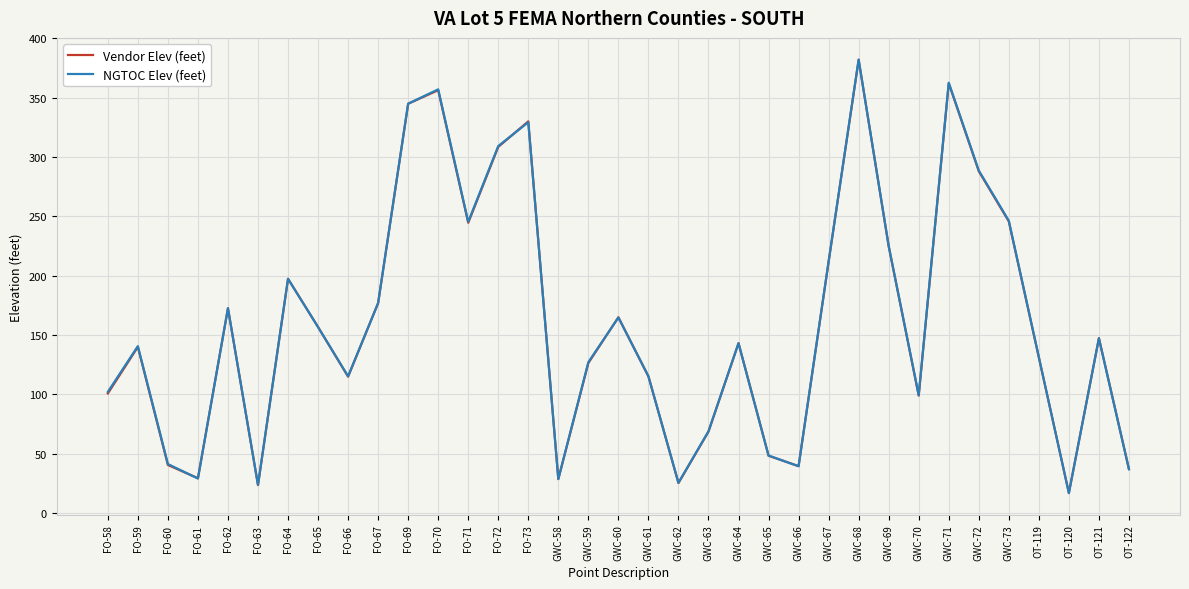

Which series has the widest spread of values?

NGTOC Elev (feet)